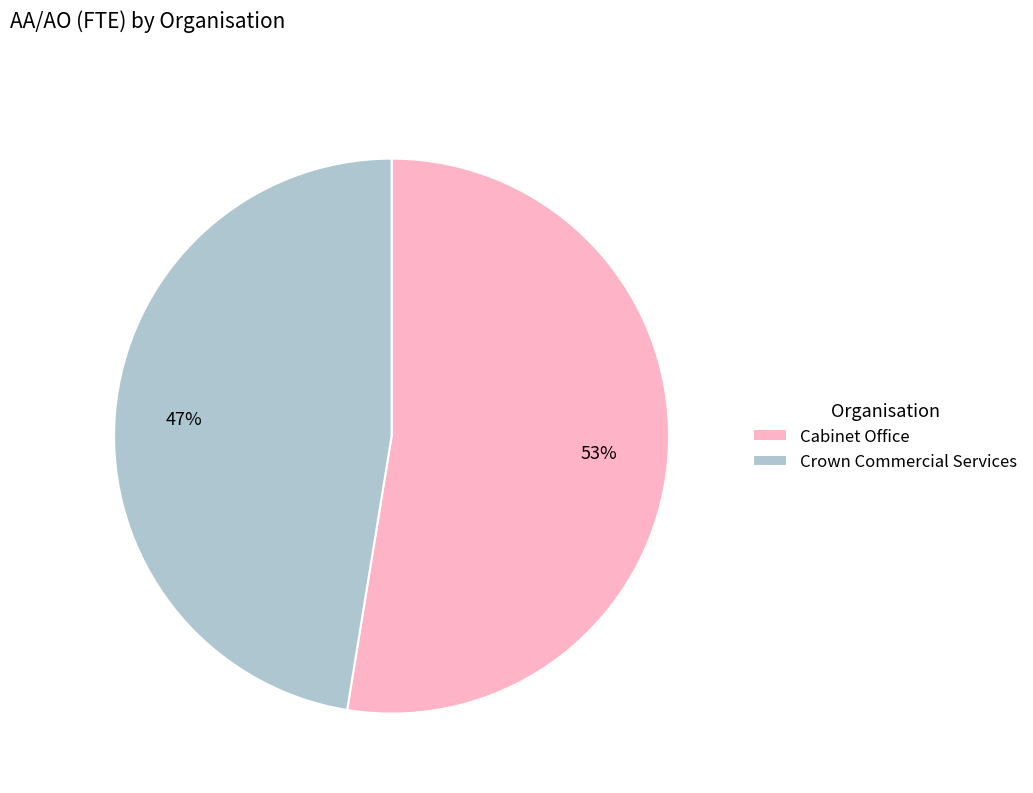

To the nearest percent, what is the combined percentage of Crown Commercial Services and Cabinet Office?

100%